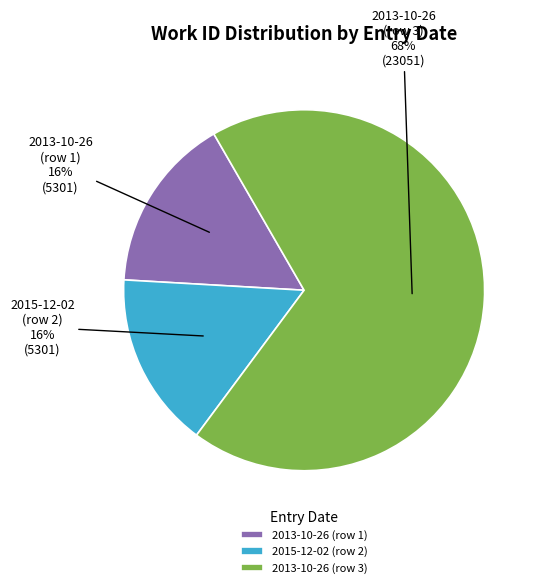

How many segments does this pie chart have?

3